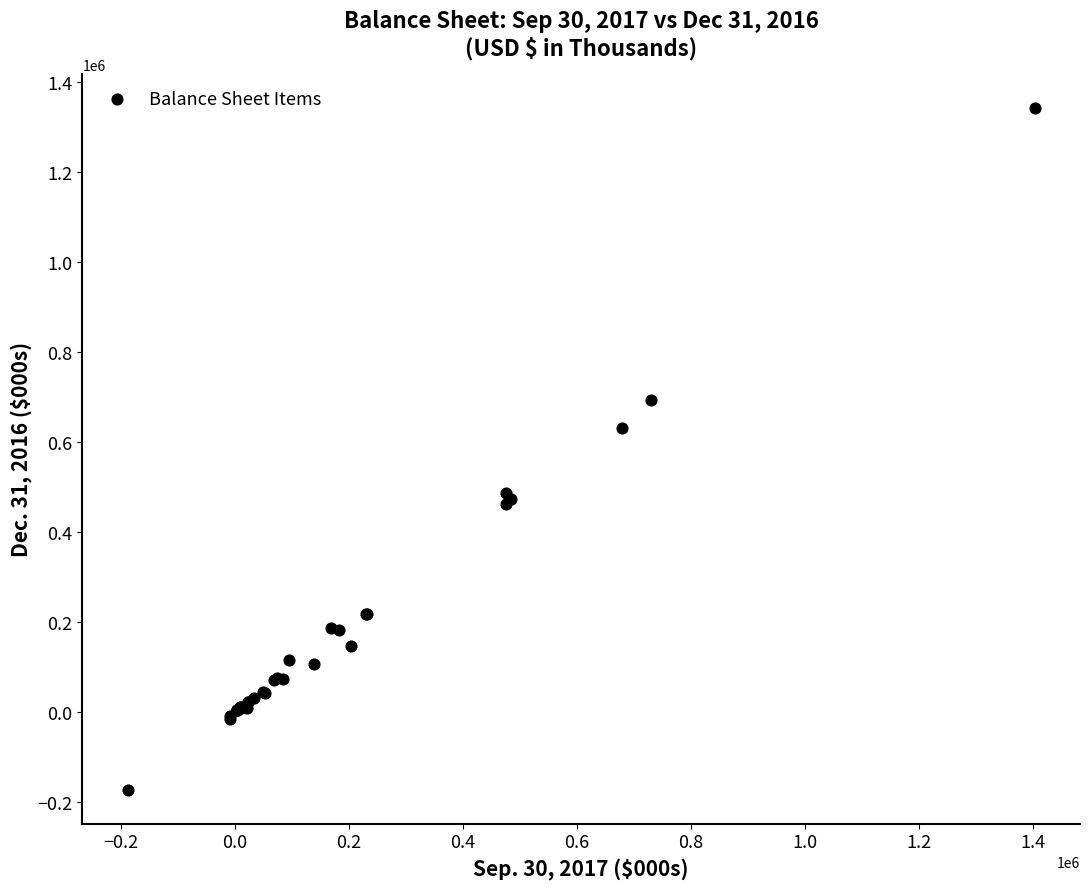

What Y value in the scatter plot is closest to 584302?

631503